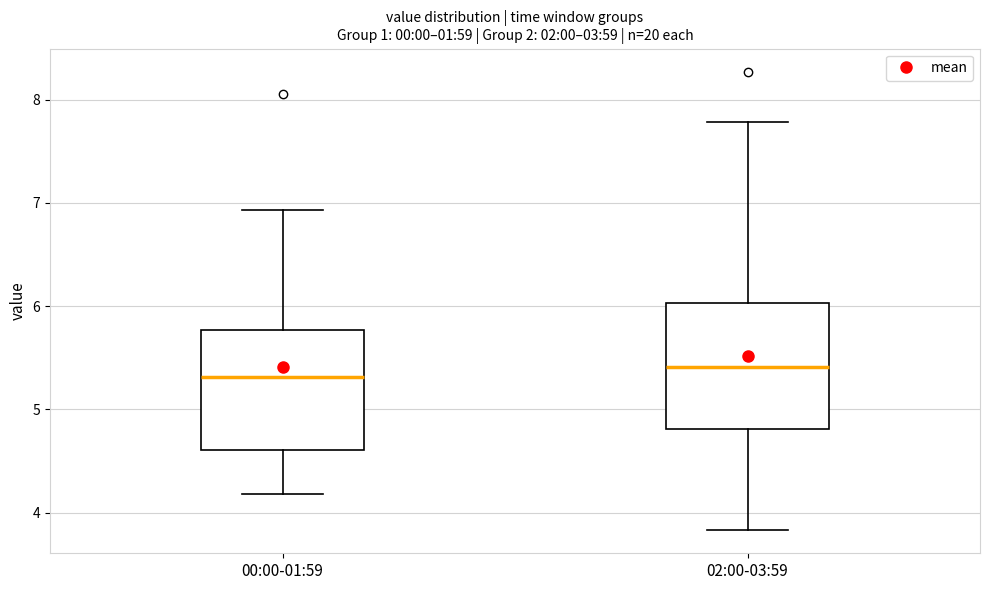

Reading left to right, transcribe this box plot: for each box, give where its median line is, the range the box spans, and where its two whiskers end, as read against the y-axis. The values are not printed on the chart, so give them approximately, as read against the axis.

00:00-01:59: median 5.3, box 4.6 to 5.8, whiskers 4.2 to 6.9
02:00-03:59: median 5.4, box 4.8 to 6.0, whiskers 3.8 to 7.8